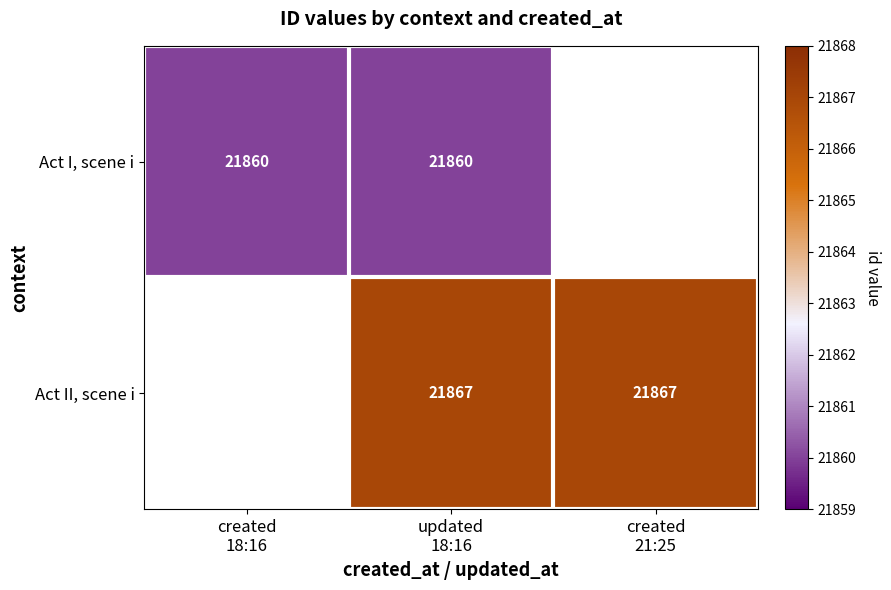

List the labels in order of Act II, scene i value, smallest first.

created 18:16, updated 18:16, created 21:25